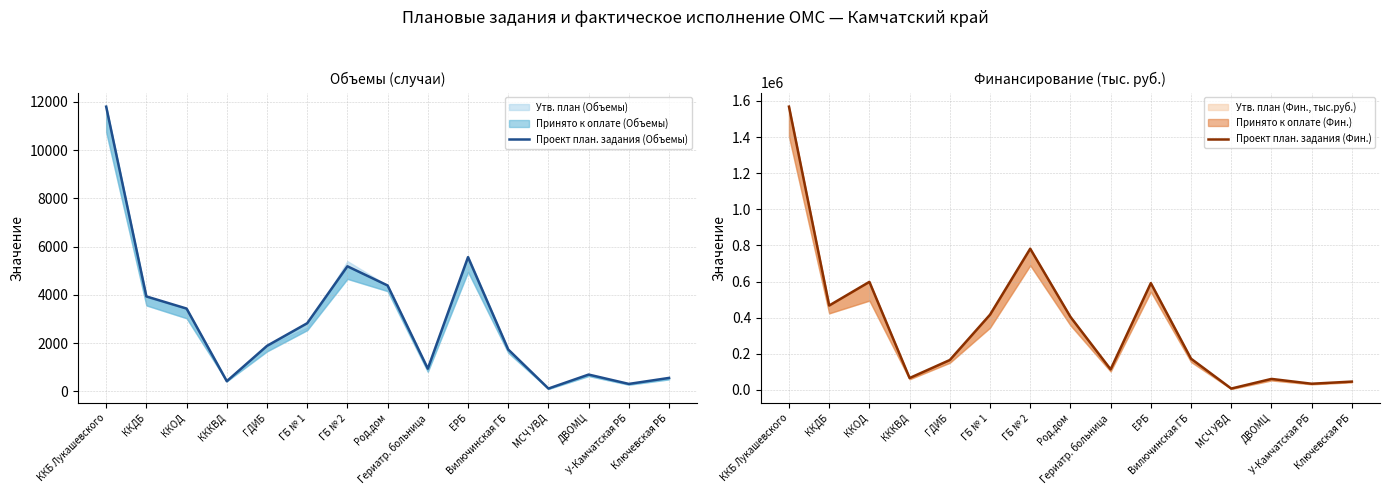

Reading left to right, what are all the values shown in this chart?

Проект план. задания (Объемы): 11799.0	3931.0	3428.0	416.0	1882.0	2820.0	5181.0	4385.0	937.0	5560.0	1732.0	112.0	692.0	304.0	553.0
Проект план. задания (Фин.): 1568104.0	467432.4	598315.2	66053.4	165692.9	416571.3	781876.2	404692.4	114035.0	591485.5	173094.4	7738.6	61166.3	34459.5	46335.3